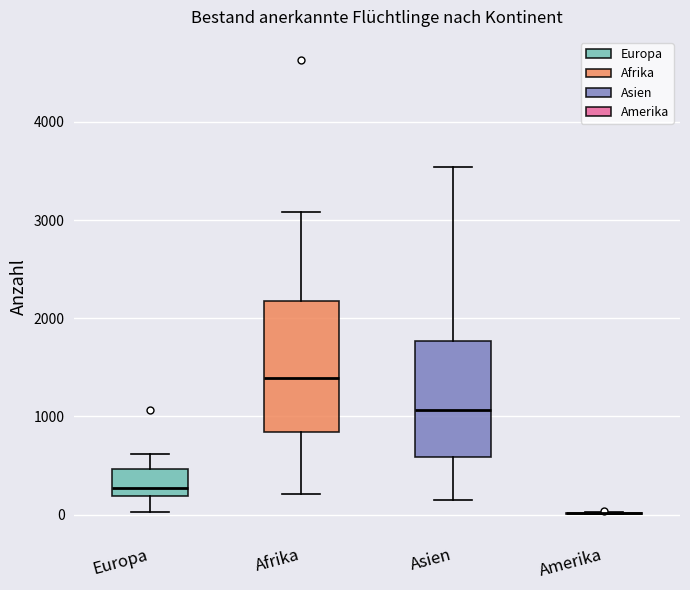

Comparing the boxes themselves (not the whiskers), which one is the tallest?

Afrika